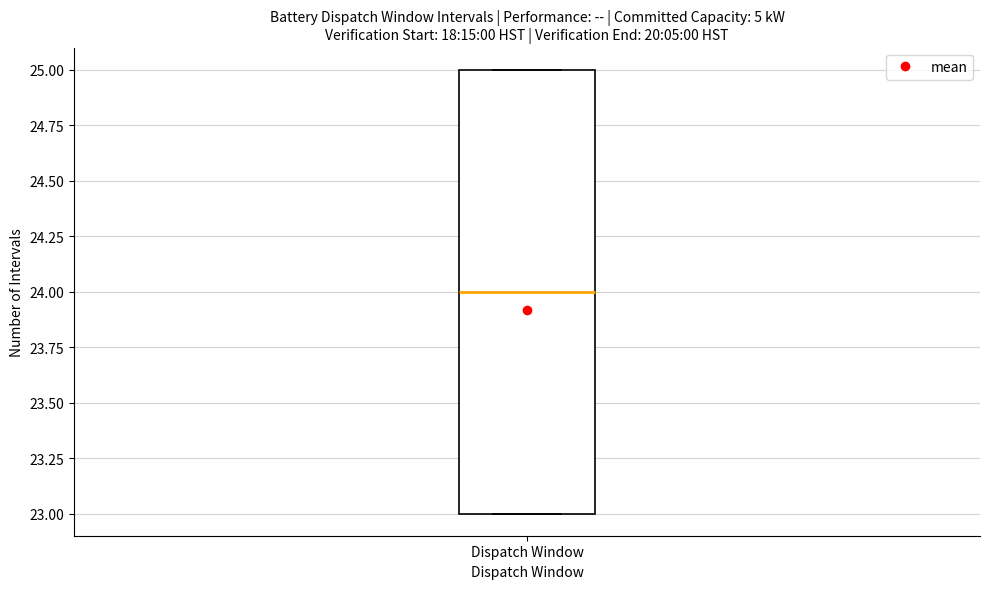

Transcribe this box plot: give where the median line is, the range the box spans, and where the two whiskers end, as read against the y-axis. The values are not printed on the chart, so give them approximately, as read against the axis.

median 24, box 23 to 25, whiskers 23 to 25